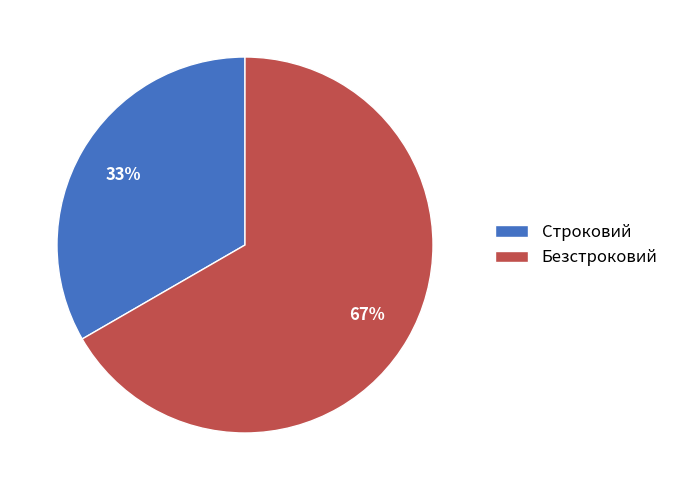

Does Строковий represent more than half of the total?

No